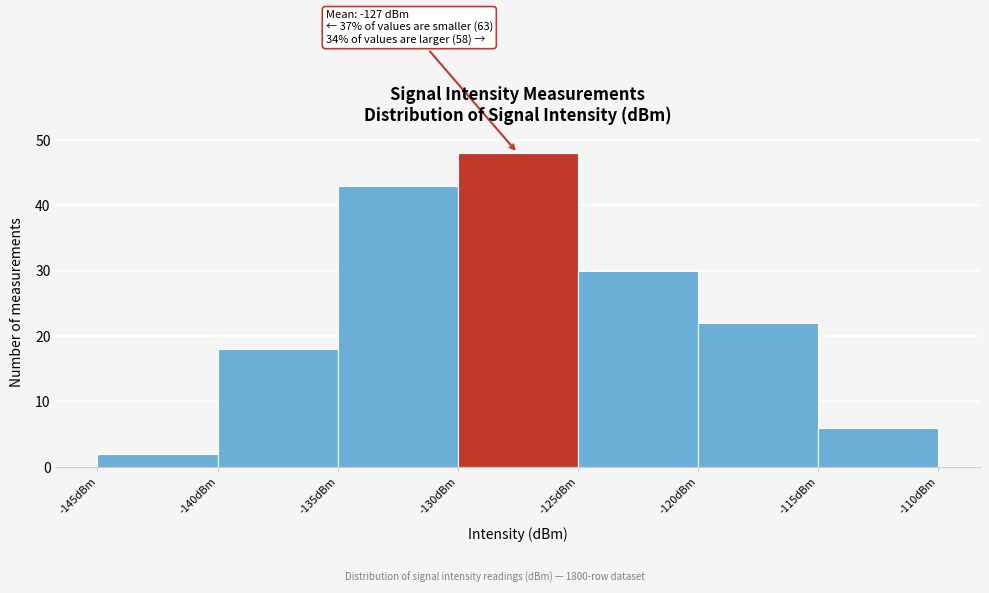

Which range on the x-axis has the tallest bar?

-130 to -125